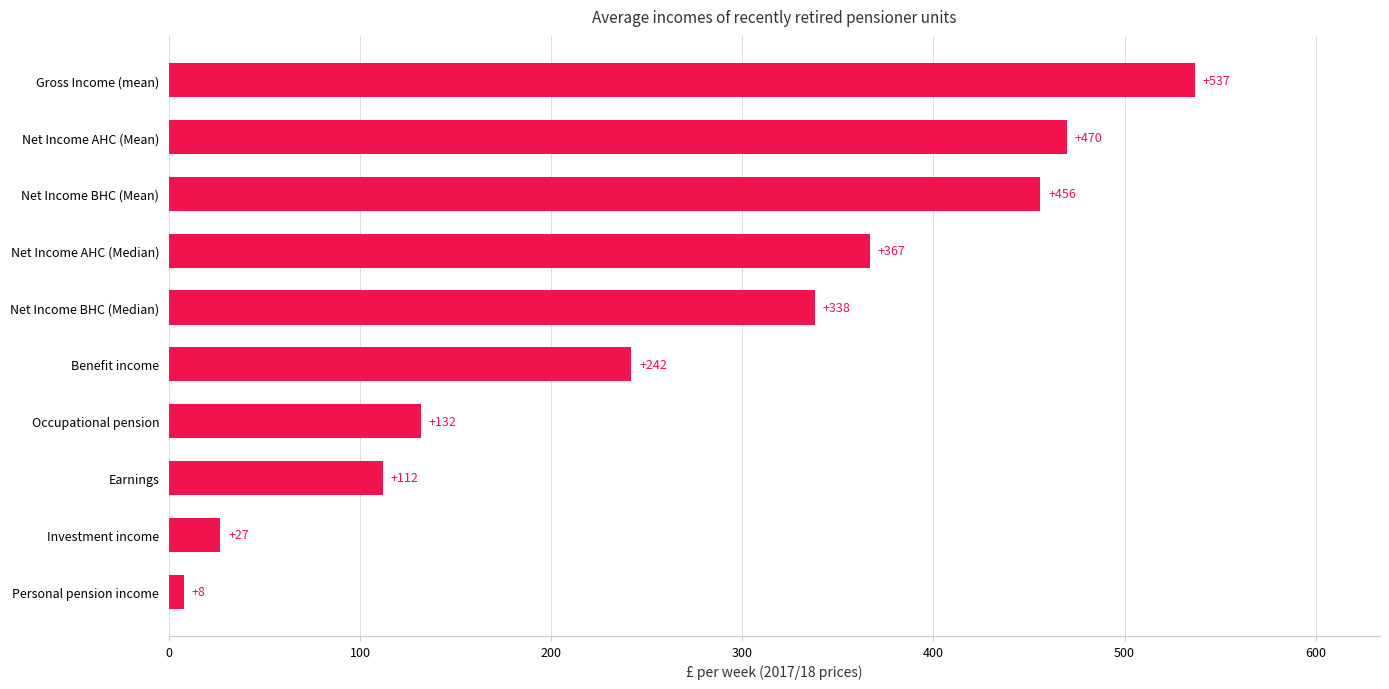

List the labels in order of value, smallest first.

Personal pension income, Investment income, Earnings, Occupational pension, Benefit income, Net Income BHC (Median), Net Income AHC (Median), Net Income BHC (Mean), Net Income AHC (Mean), Gross Income (mean)